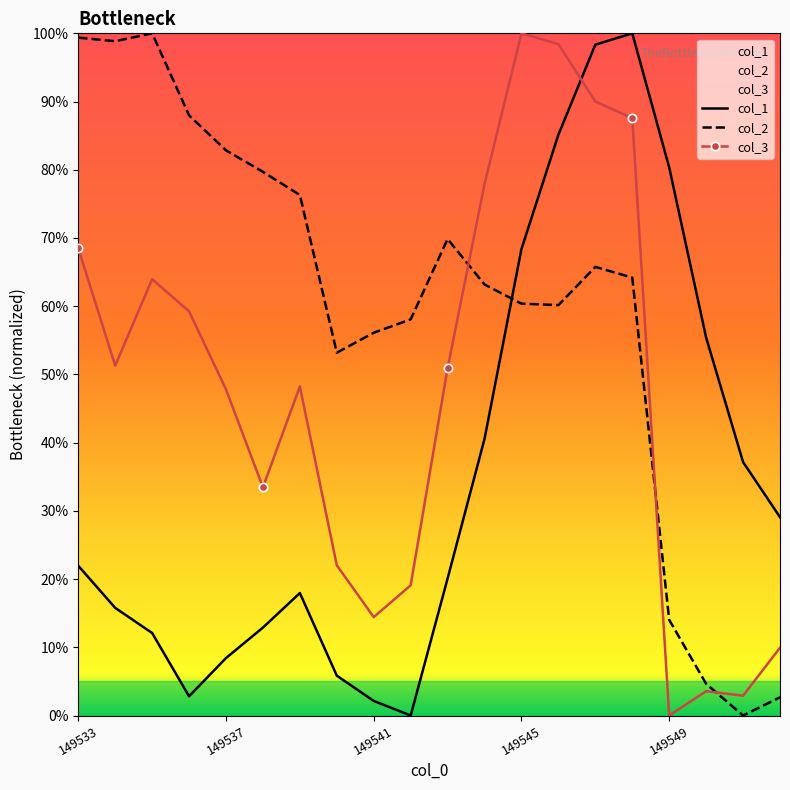

Is it true that col_3 equals 100.0 at 149545?

True